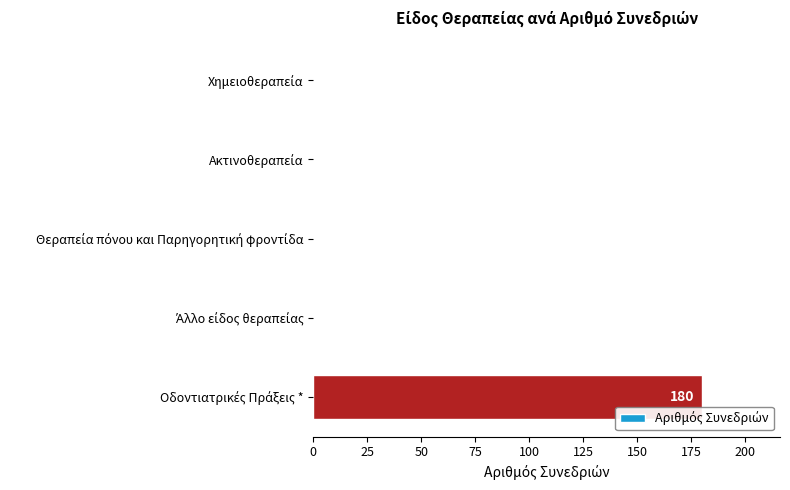

Are the bars horizontal?

Yes